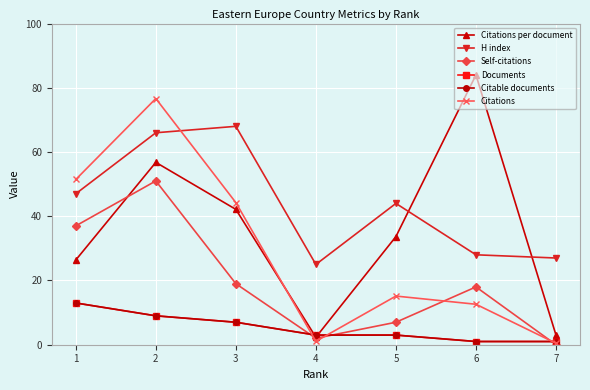

How many lines are shown in the chart?

6